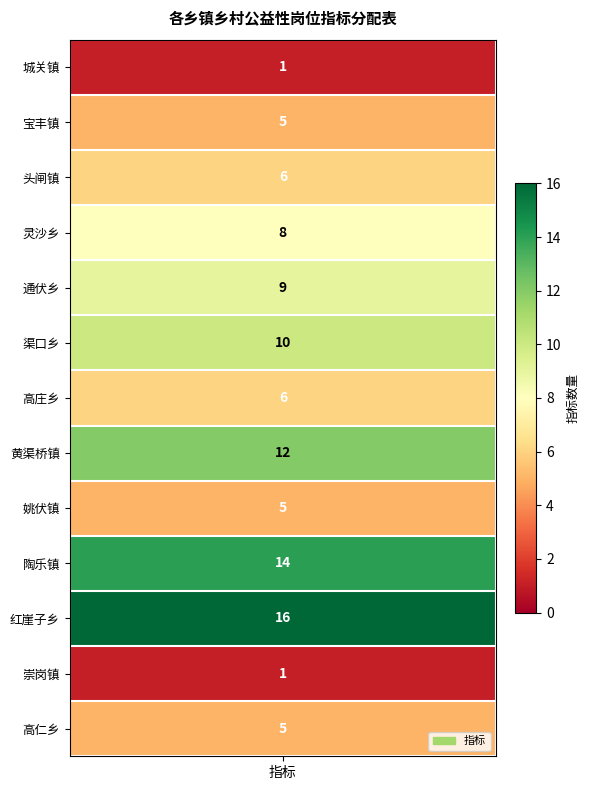

True or false: the data shows 15 at 4.

False